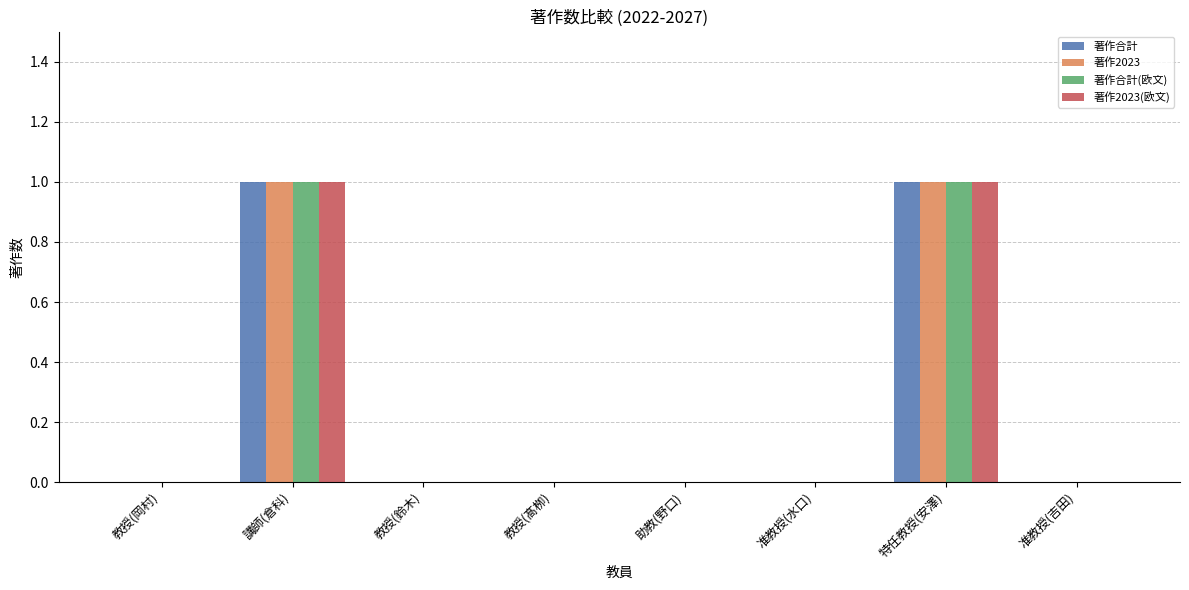

What is the total value across all series at 講師(倉科)?

4